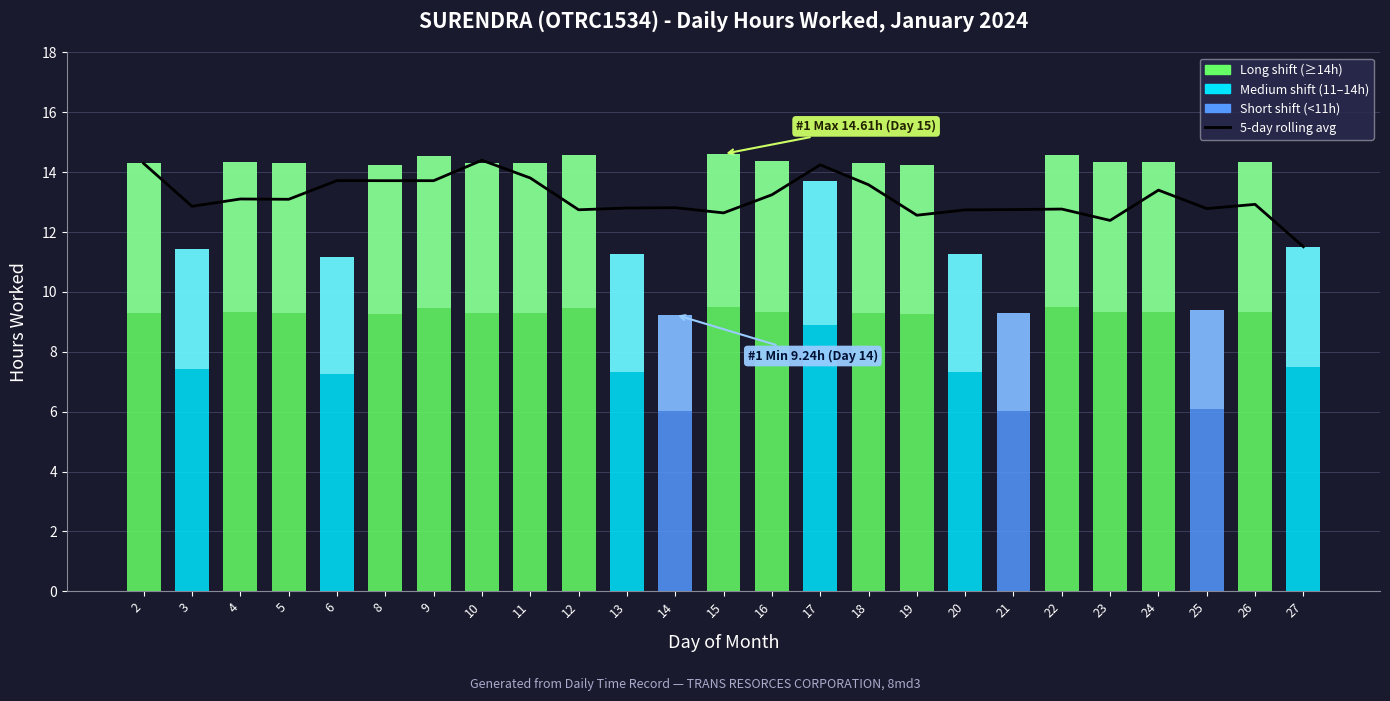

What is the sum of the Hours Worked values at 11 and 21?

23.6